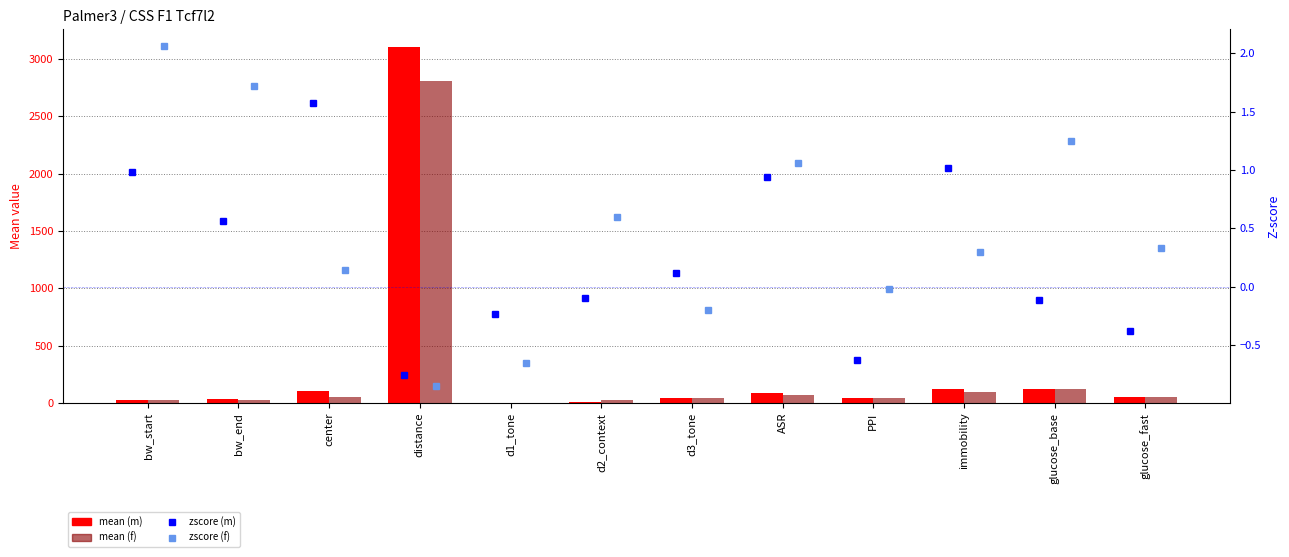

Reading left to right, list all the values displayed in this chart.

mean (m): 29.5	34.2	106.0	3103.0	1.5	6.9	40.0	89.2	41.0	120.0	124.0	53.8
mean (f): 24.7	28.8	49.7	2805.0	0.8	24.2	42.9	64.8	43.1	97.4	122.0	53.8
zscore (m): 1.0	0.6	1.6	-0.8	-0.2	-0.1	0.1	0.9	-0.6	1.0	-0.1	-0.4
zscore (f): 2.1	1.7	0.1	-0.8	-0.7	0.6	-0.2	1.1	-0.0	0.3	1.2	0.3